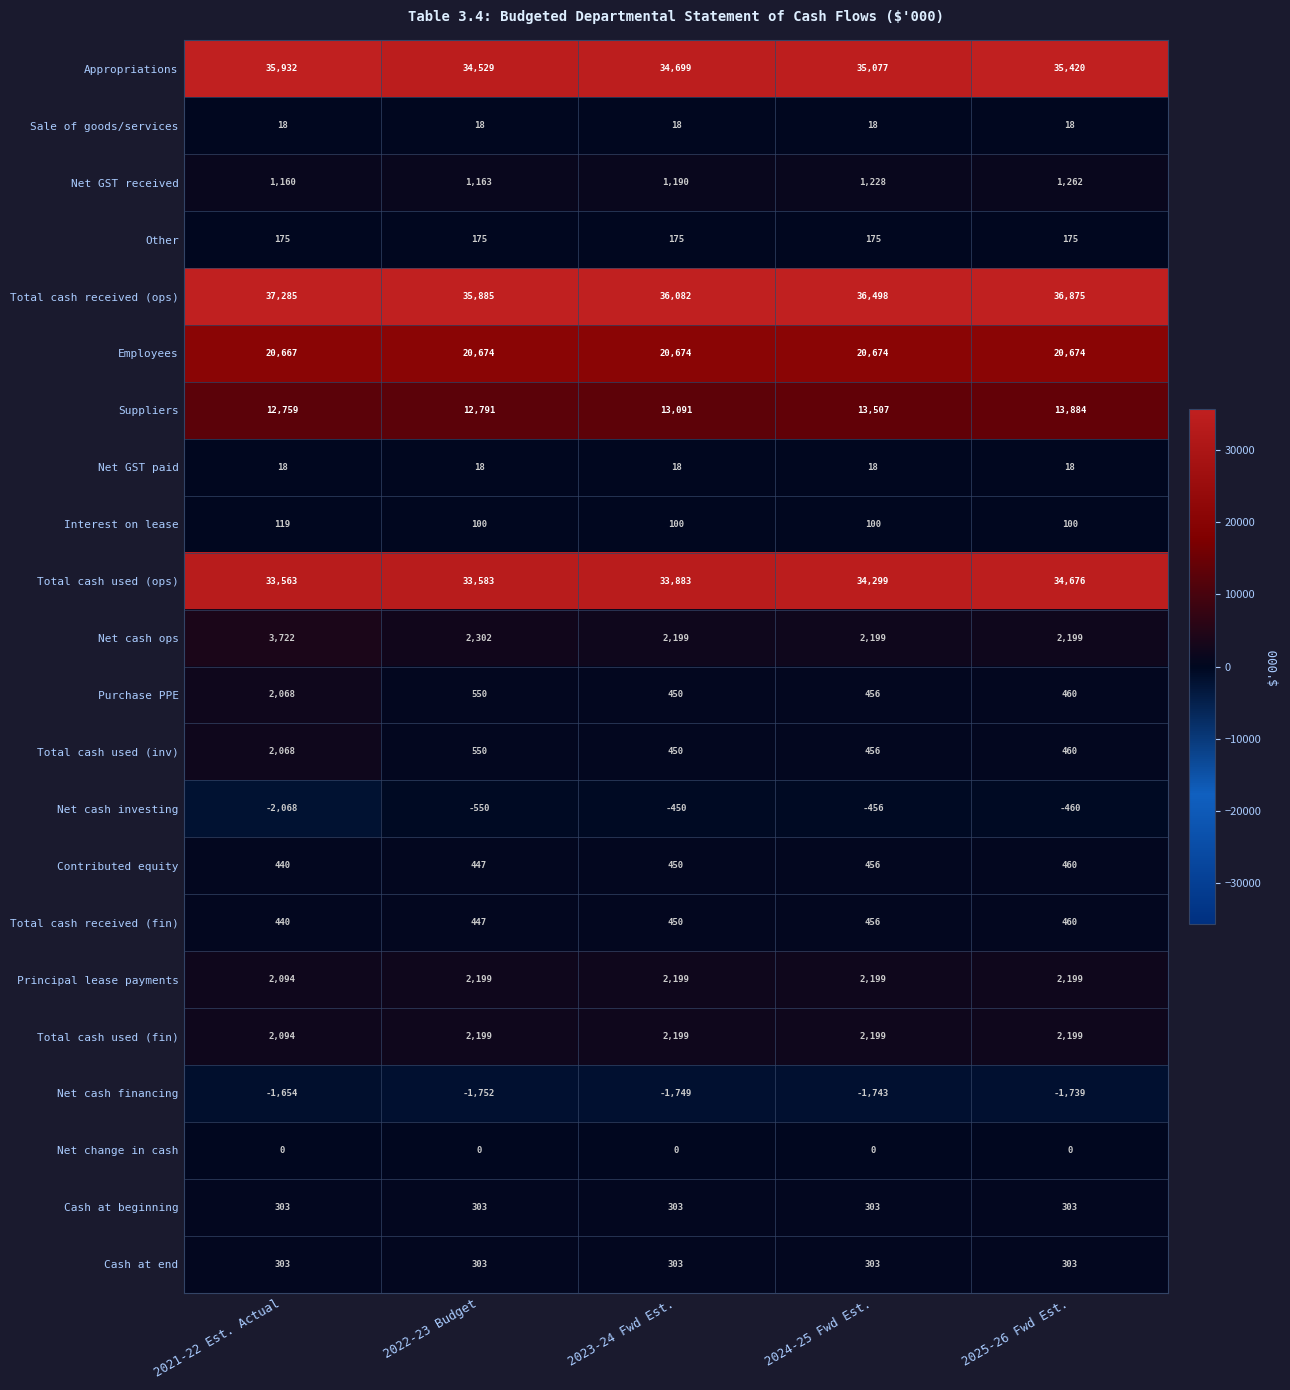

What is the approximate value of Contributed equity at 2021-22 Est. Actual?

440